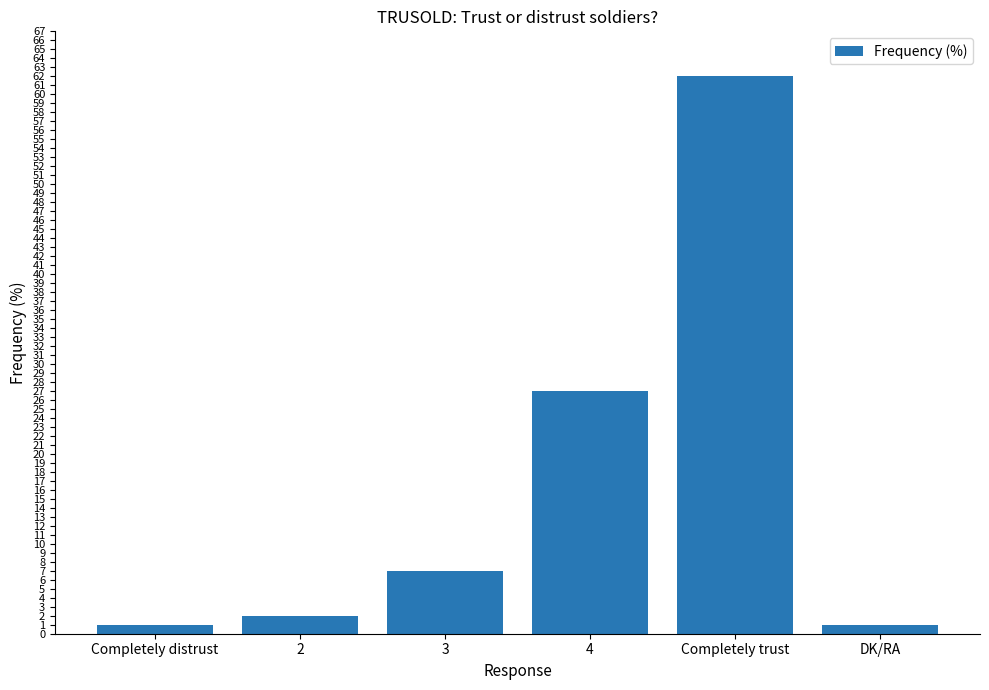

What is the maximum value shown in the chart?

62